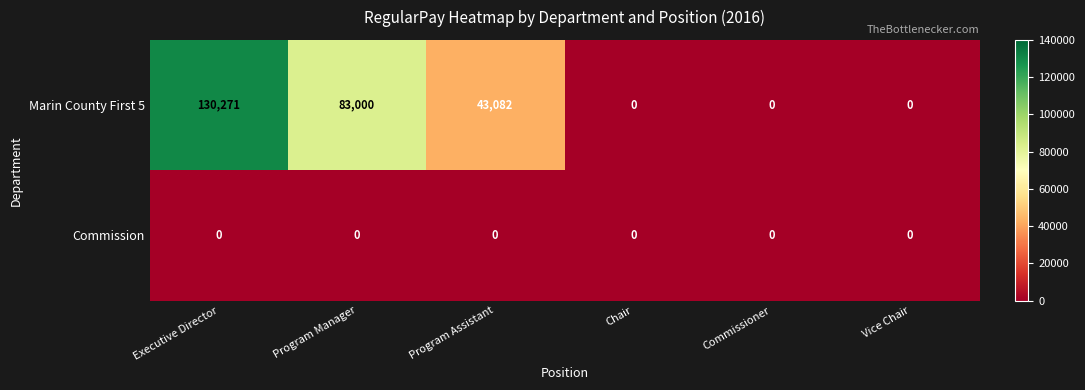

Is it true that Marin County First 5 equals 25156 at Program Assistant?

False